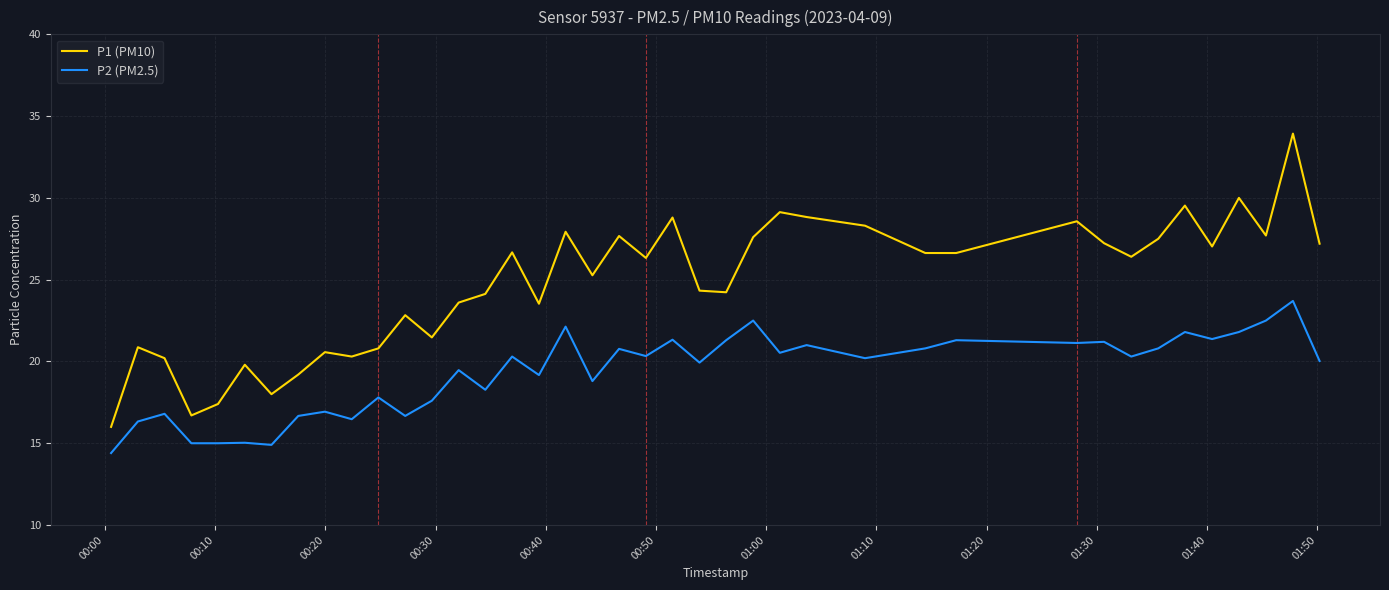

Which series has the largest range (max minus min)?

P1 (PM10)